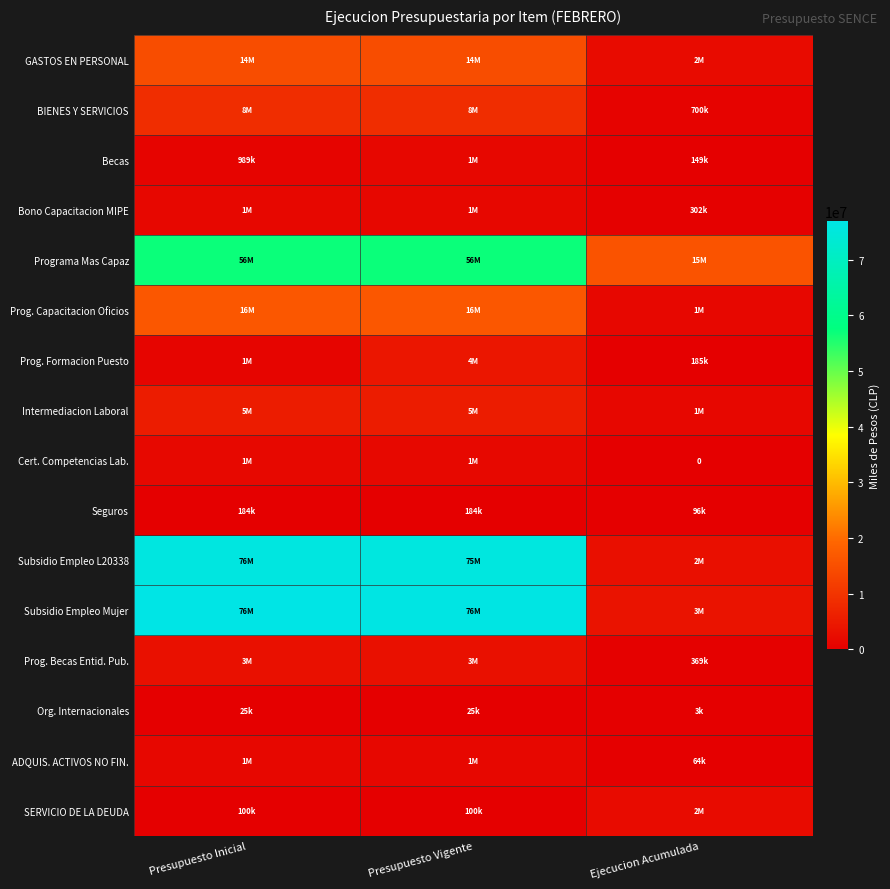

The GASTOS EN PERSONAL series shows 14725657 at Presupuesto Vigente. True or false?

True